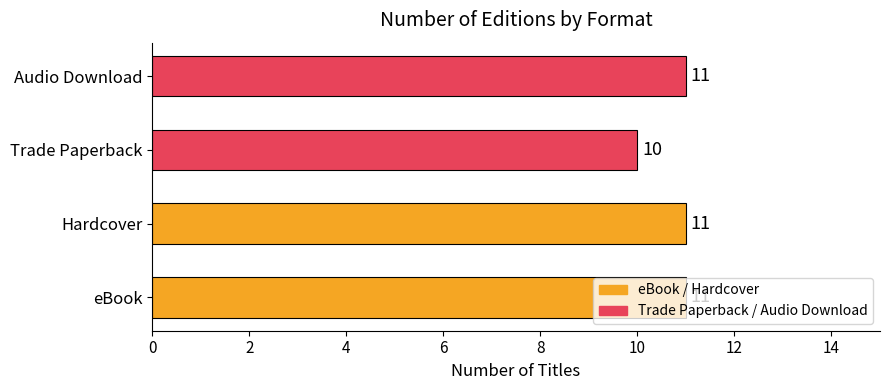

What is the change in value from Trade Paperback to Audio Download?

+1